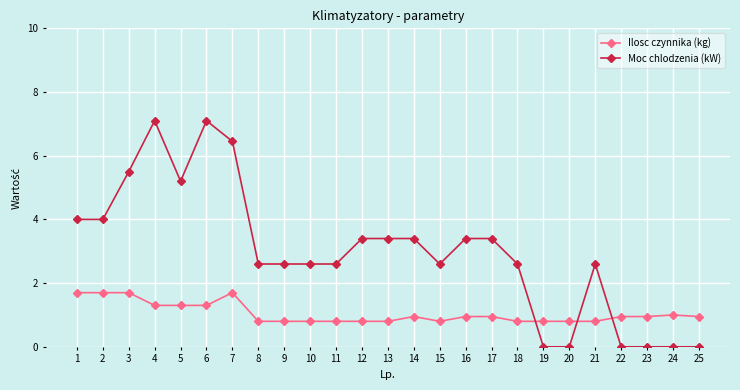

Where is the first local maximum for Moc chlodzenia (kW)?

4